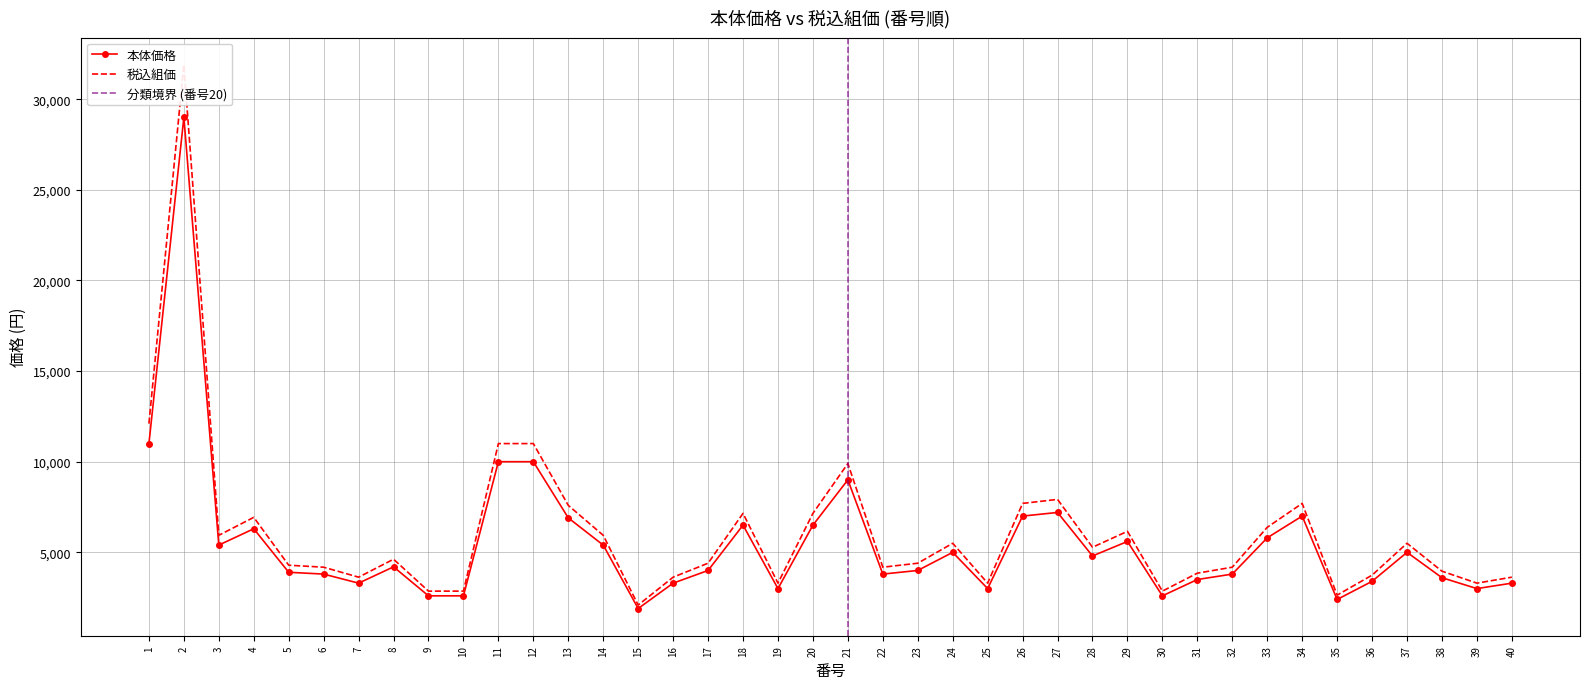

Reading right to left, what are all the values shown in this chart?

本体価格: 40=3300	39=3000	38=3600	37=5000	36=3400	35=2400	34=7000	33=5800	32=3800	31=3500	30=2600	29=5600	28=4800	27=7200	26=7000	25=3000	24=5000	23=4000	22=3800	21=9000	20=6500	19=3000	18=6500	17=4000	16=3300	15=1900	14=5400	13=6900	12=10000	11=10000	10=2600	9=2600	8=4200	7=3300	6=3800	5=3900	4=6300	3=5400	2=29000	1=11000
税込組価: 40=3630	39=3300	38=3960	37=5500	36=3740	35=2640	34=7700	33=6380	32=4180	31=3850	30=2860	29=6160	28=5280	27=7920	26=7700	25=3300	24=5500	23=4400	22=4180	21=9900	20=7150	19=3300	18=7150	17=4400	16=3630	15=2090	14=5940	13=7590	12=11000	11=11000	10=2860	9=2860	8=4620	7=3630	6=4180	5=4290	4=6930	3=5940	2=31900	1=12100